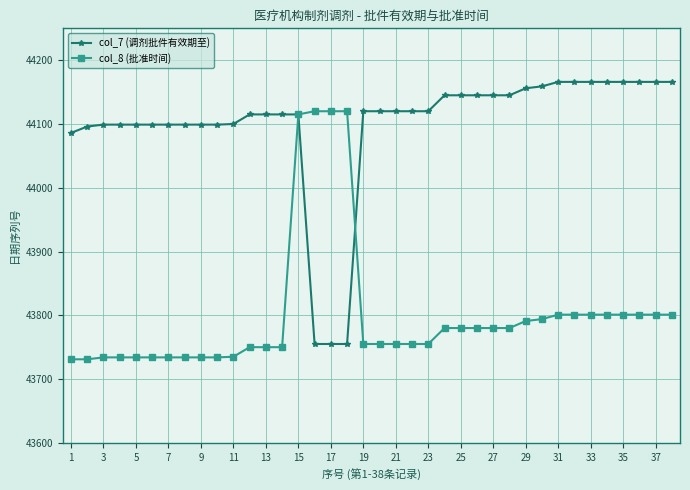

Rank the series by their average value, from highest to lowest.

col_7 (调剂批件有效期至), col_8 (批准时间)